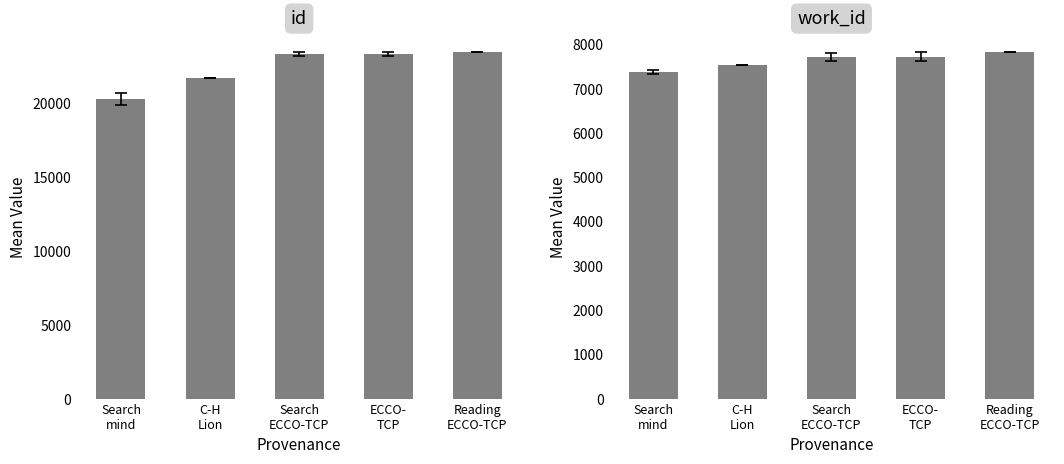

Which category has the lowest value in the id series?

Search
mind